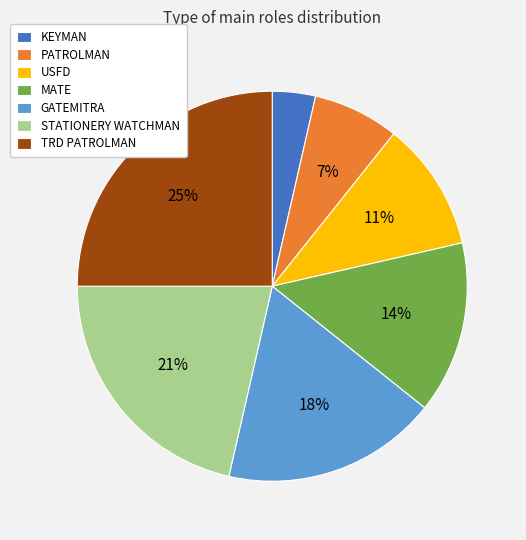

To the nearest percent, what percentage of the pie is PATROLMAN?

7%